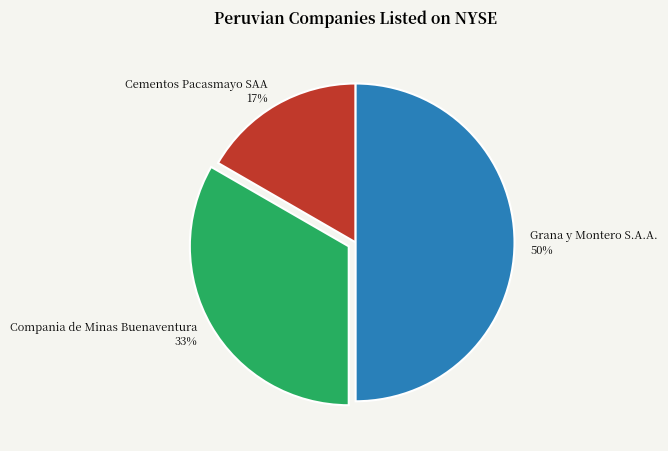

Rank the categories by value from lowest to highest.

Cementos Pacasmayo SAA, Compania de Minas Buenaventura, Grana y Montero S.A.A.